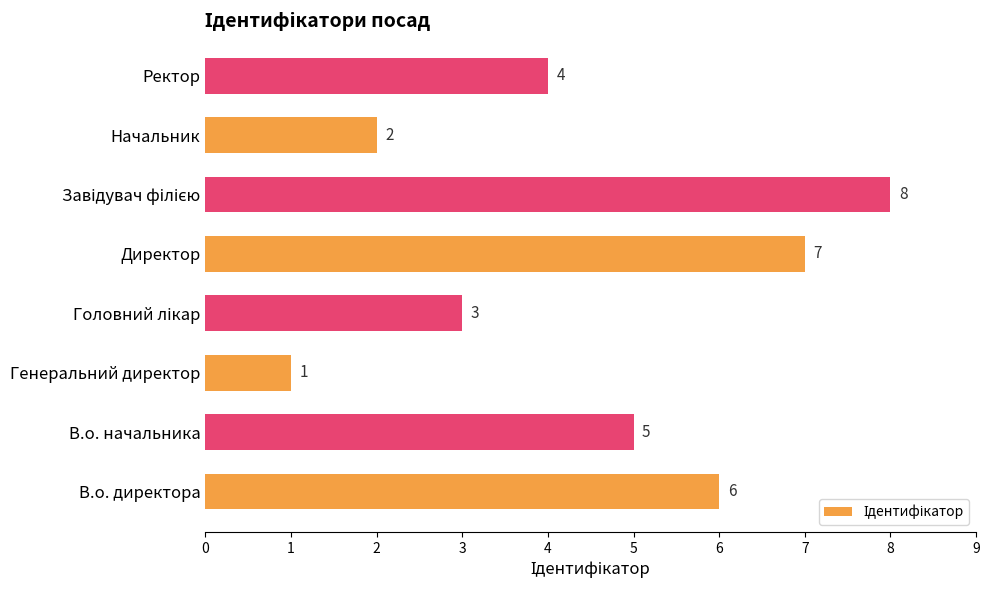

Which label corresponds to the smallest value in the chart?

Генеральний директор